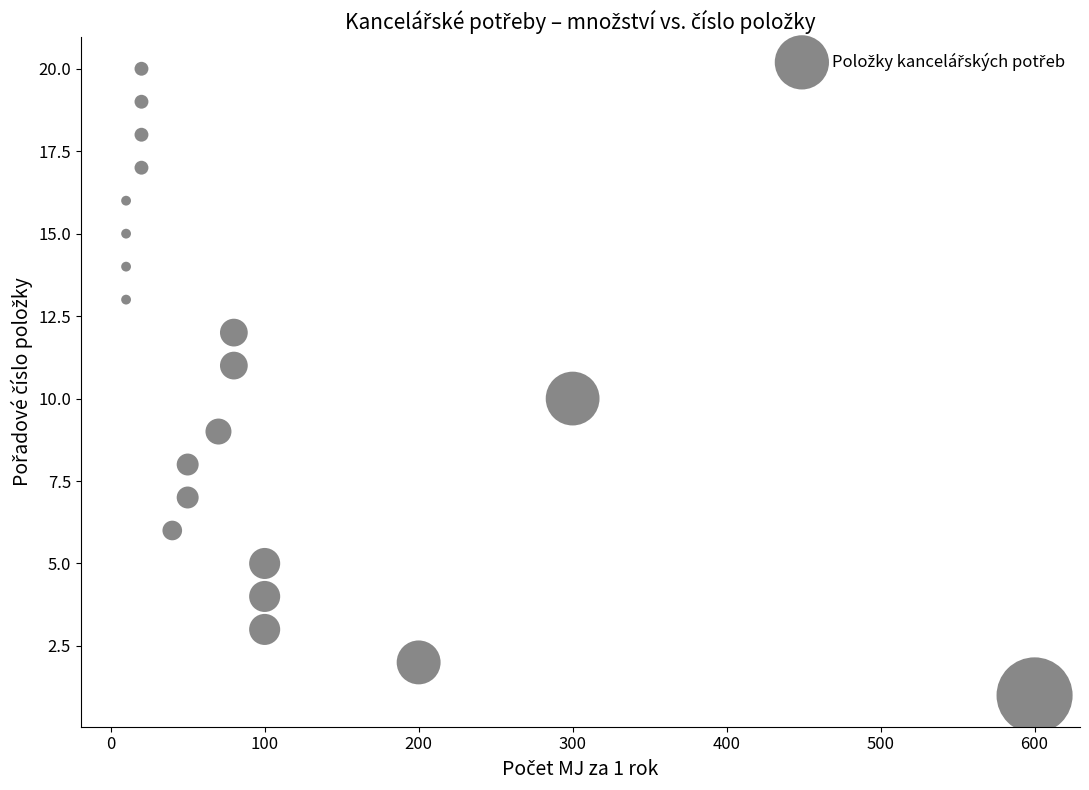

What is the range of Y values (max minus min)?

19